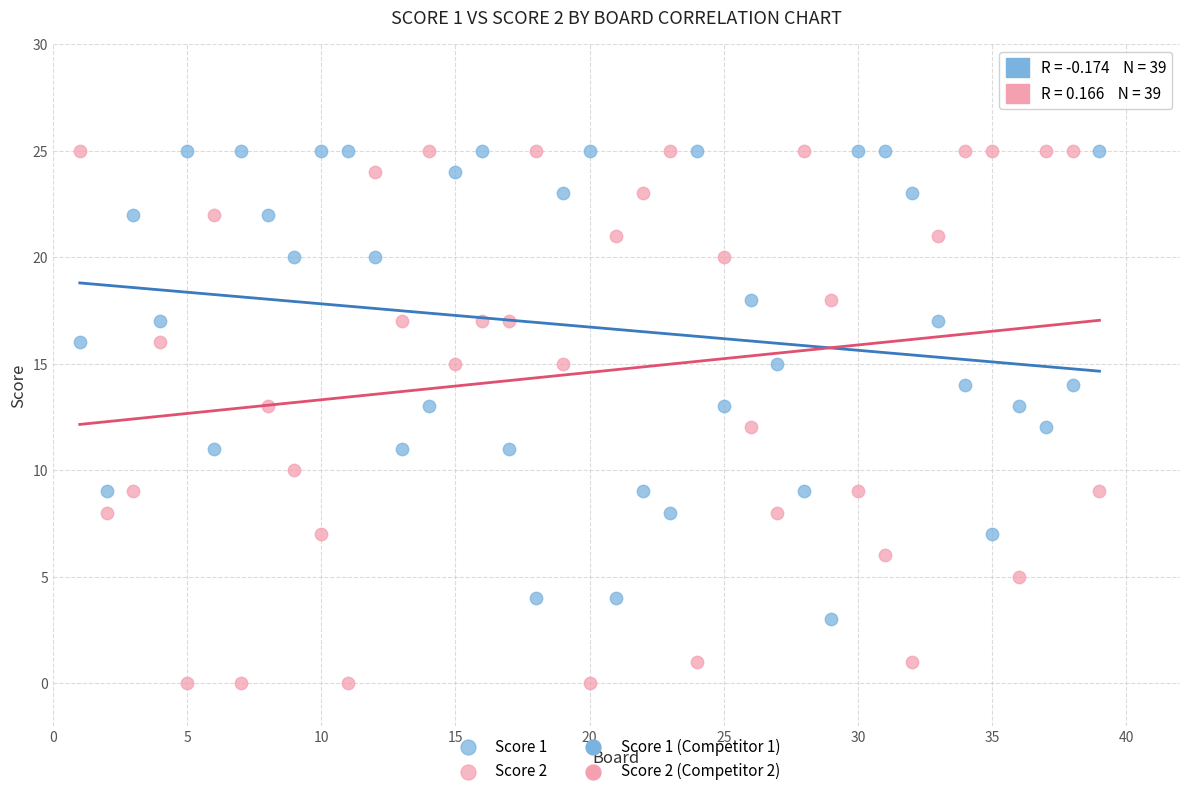

Across all data points, what is the range of X values (max minus min)?

38